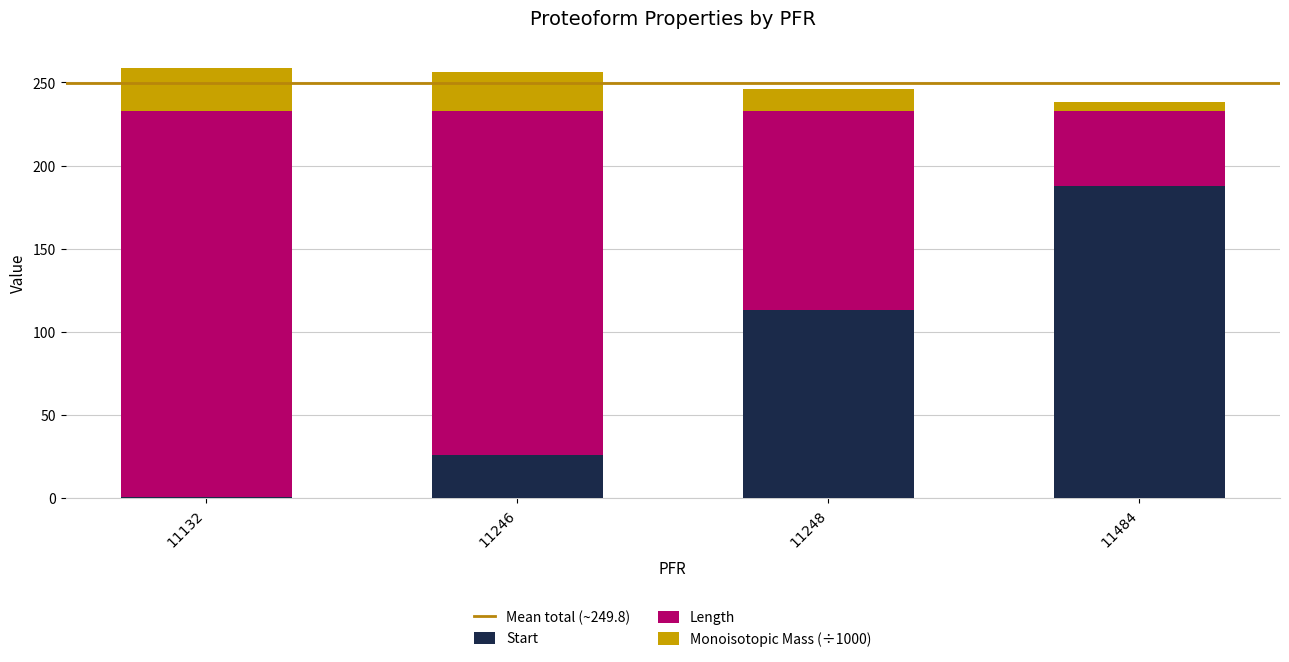

Count the number of categories in the chart.

4